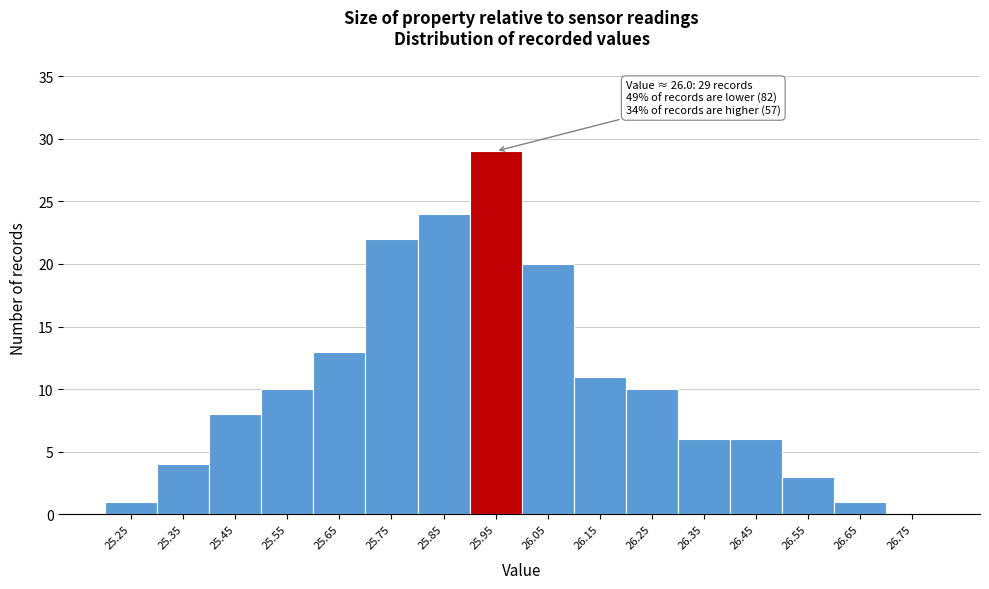

Reading left to right, transcribe all the data shown in this chart.

25.25=1	25.35=4	25.45=8	25.55=10	25.65=13	25.75=22	25.85=24	25.95=29	26.05=20	26.15=11	26.25=10	26.35=6	26.45=6	26.55=3	26.65=1	26.75=0